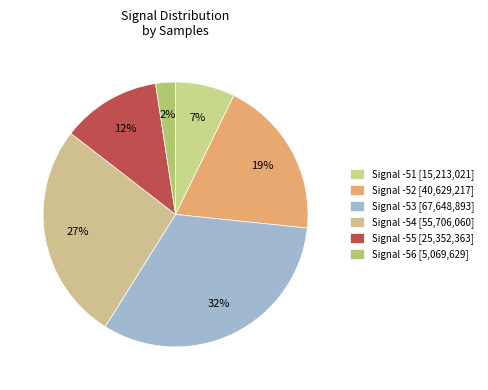

How many slices are in this pie chart?

6